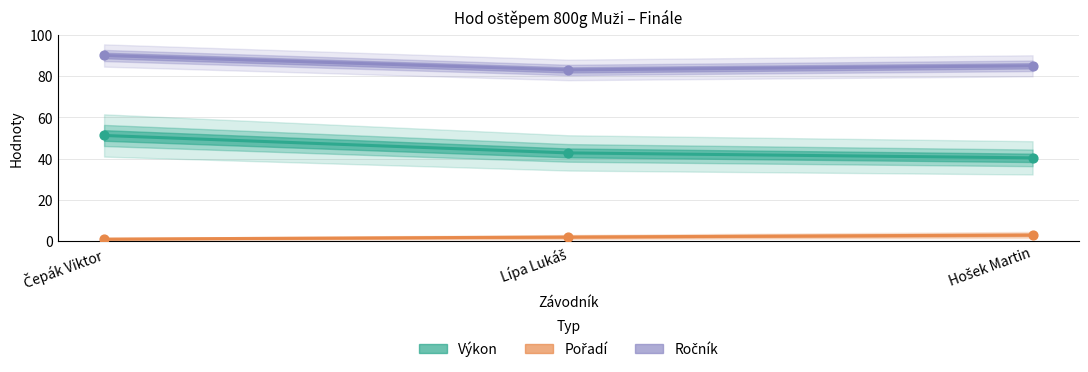

Which series contains the highest Y value?

Ročník